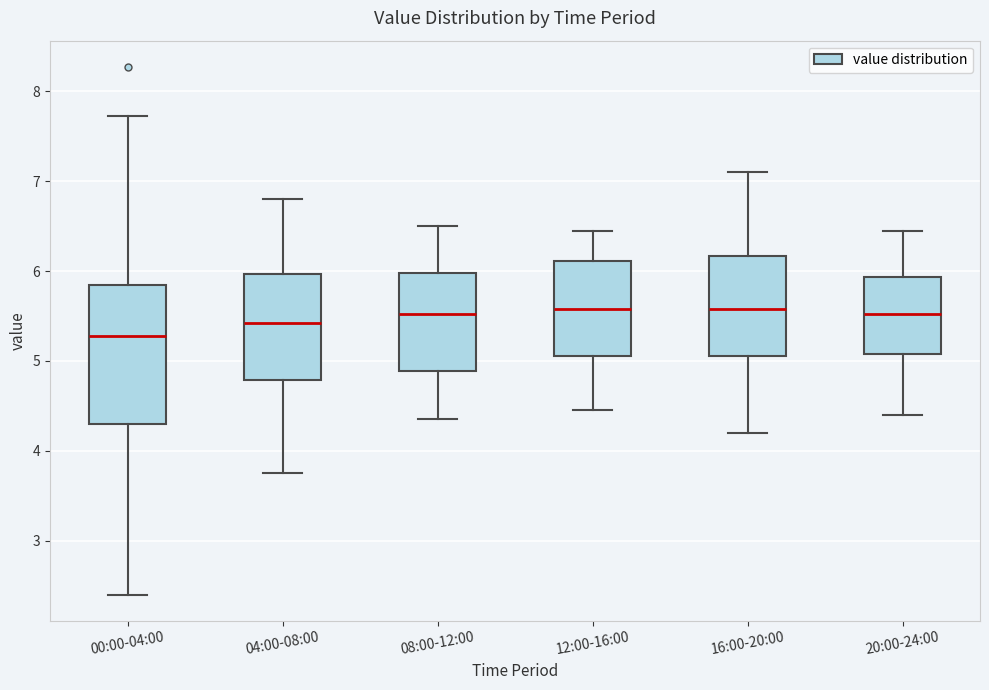

Reading left to right, read every box against the y-axis: the position of its median line, the range the box covers, and the ends of its whiskers. The values are not printed on the chart, so give them approximately, as read against the axis.

00:00-04:00: median 5.3, box 4.3 to 5.9, whiskers 2.4 to 7.7
04:00-08:00: median 5.4, box 4.8 to 6.0, whiskers 3.8 to 6.8
08:00-12:00: median 5.5, box 4.9 to 6.0, whiskers 4.4 to 6.5
12:00-16:00: median 5.6, box 5.1 to 6.1, whiskers 4.5 to 6.5
16:00-20:00: median 5.6, box 5.1 to 6.2, whiskers 4.2 to 7.1
20:00-24:00: median 5.5, box 5.1 to 5.9, whiskers 4.4 to 6.5